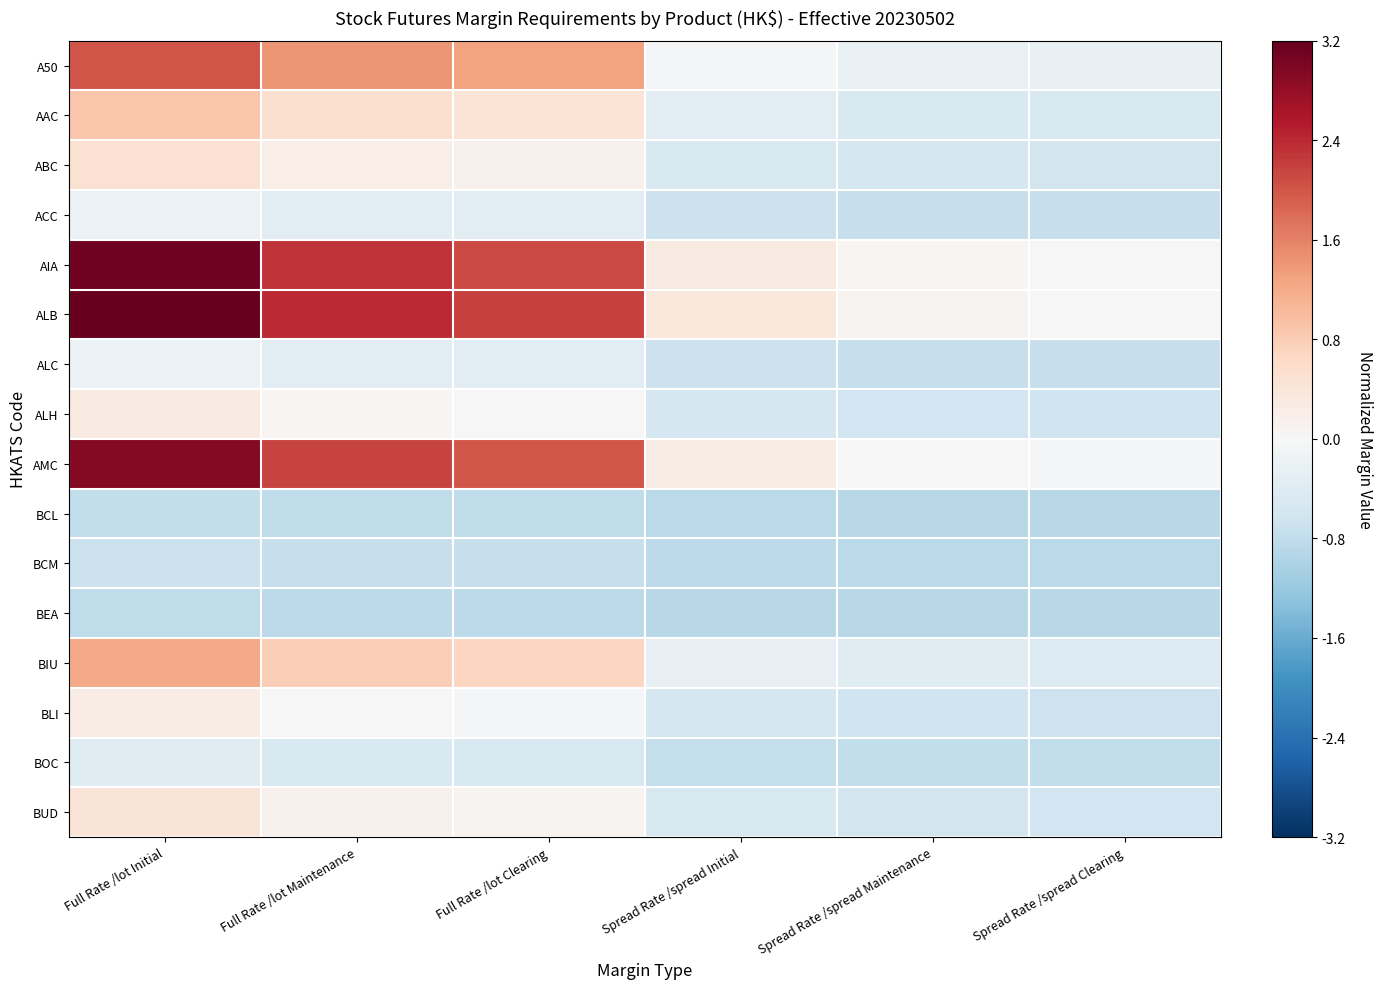

At which category is the sum across all series the highest?

Full Rate /lot Initial